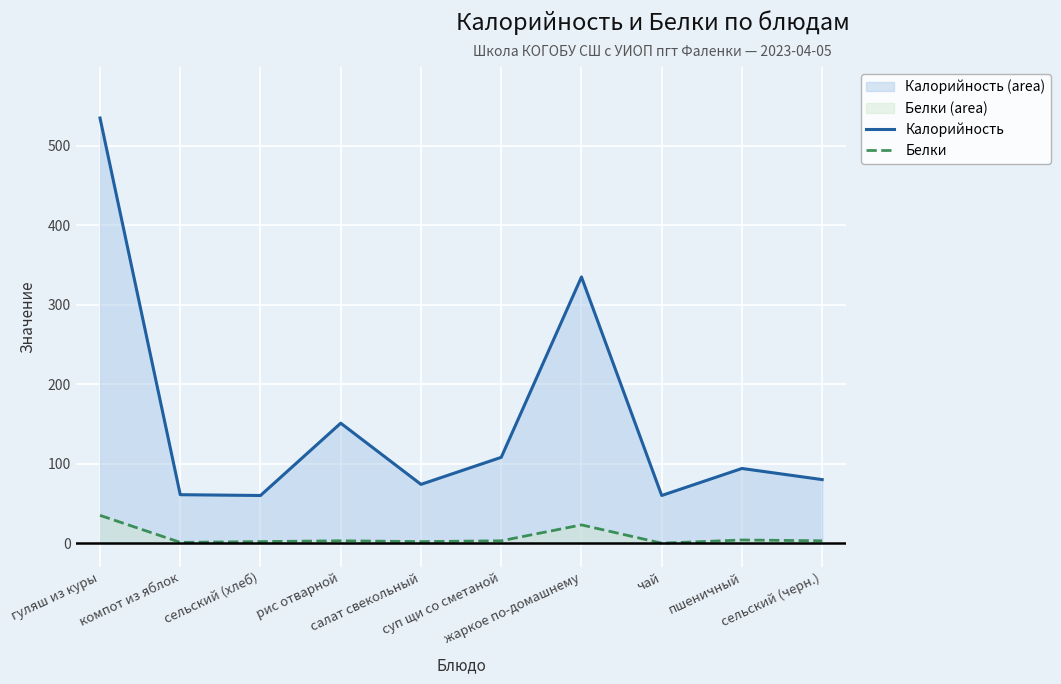

Is the value of Белки at жаркое по-домашнему greater than the value of Калорийность at салат свекольный?

No